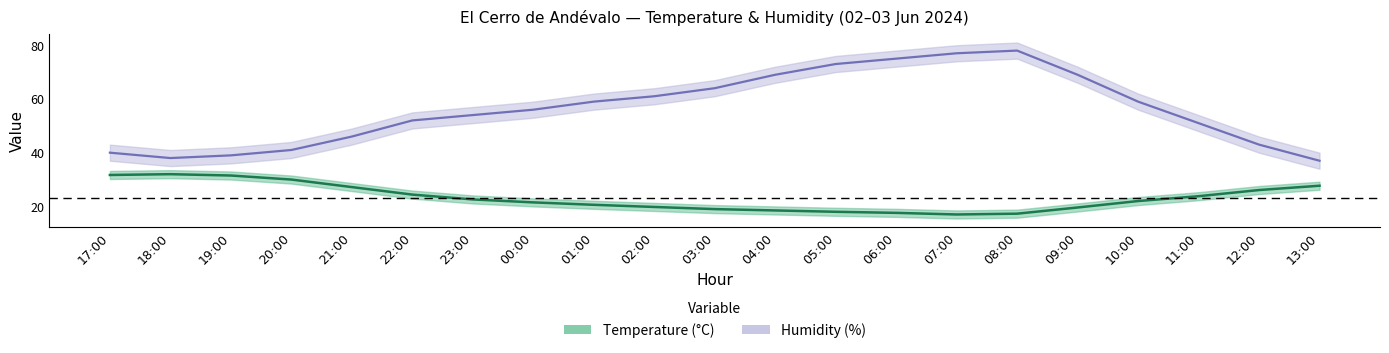

Reading right to left, extract all data points from this chart.

Temperature (C): 27.7	26.1	23.8	22.0	19.6	17.3	17.0	17.6	18.0	18.5	19.0	19.8	20.6	21.5	22.6	24.4	27.2	30.0	31.5	32.0	31.7
Humidity (%): 37.0	43.0	51.0	59.0	69.0	78.0	77.0	75.0	73.0	69.0	64.0	61.0	59.0	56.0	54.0	52.0	46.0	41.0	39.0	38.0	40.0